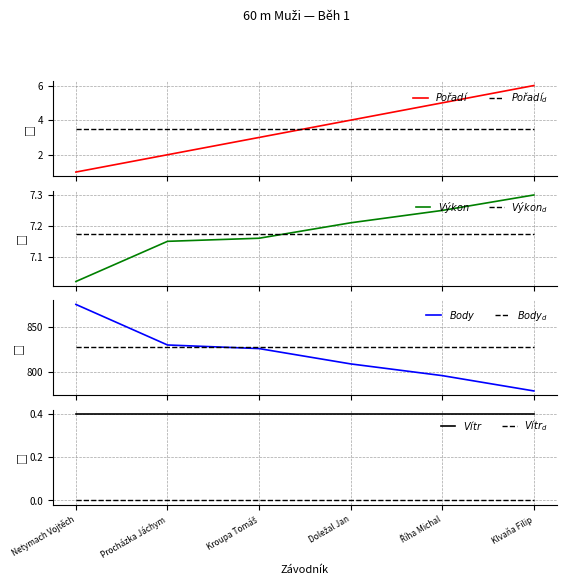

True or false: Výkon and Body intersect in this chart.

False